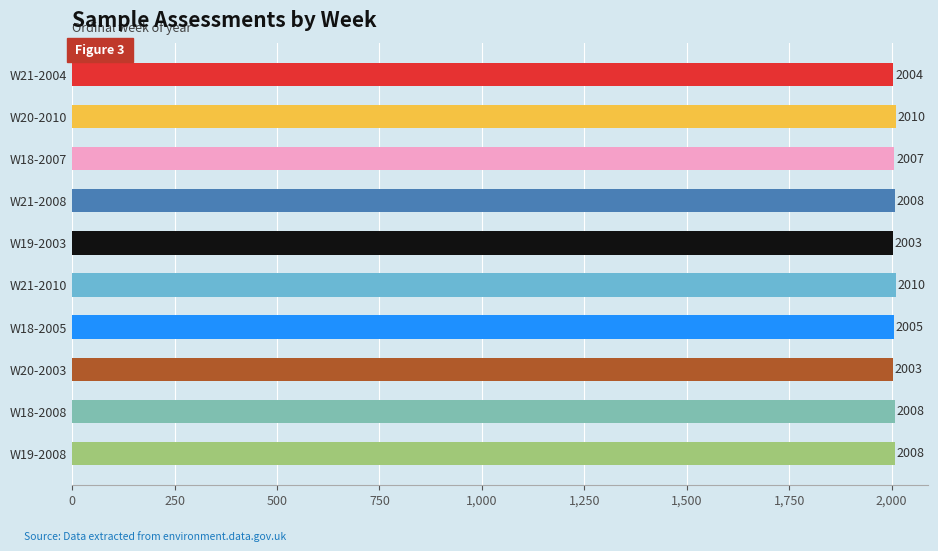

What is the minimum value shown in the chart?

2003